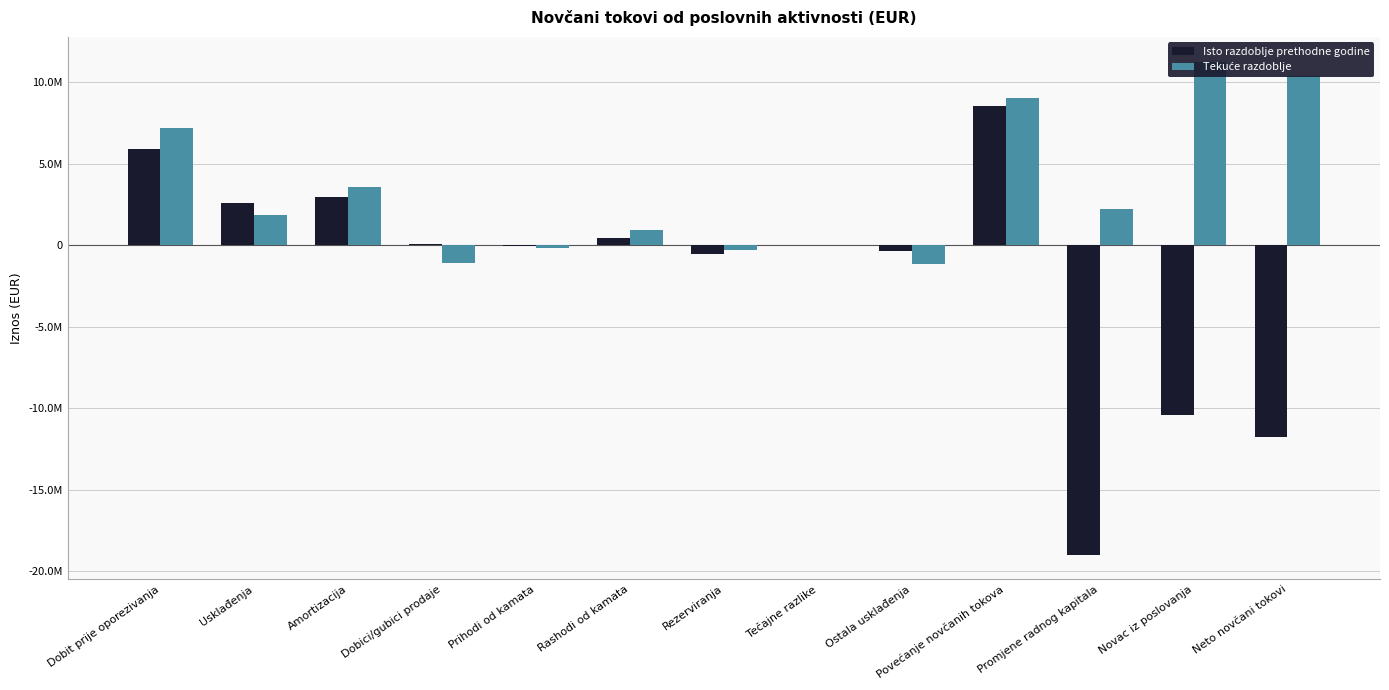

Reading right to left, extract all data points from this chart.

Isto razdoblje prethodne godine: Neto novčani tokovi=-11779623	Novac iz poslovanja=-10431188	Promjene radnog kapitala=-18986313	Povećanje novčanih tokova=8555125	Ostala usklađenja=-349547	Tečajne razlike=10390	Rezerviranja=-516909	Rashodi od kamata=434902	Prihodi od kamata=-13875	Dobici/gubici prodaje=87257	Amortizacija=2965800	Usklađenja=2618018	Dobit prije oporezivanja=5937107
Tekuće razdoblje: Neto novčani tokovi=10376268	Novac iz poslovanja=11283794	Promjene radnog kapitala=2211420	Povećanje novčanih tokova=9072374	Ostala usklađenja=-1124050	Tečajne razlike=-4463	Rezerviranja=-272432	Rashodi od kamata=935035	Prihodi od kamata=-177694	Dobici/gubici prodaje=-1065058	Amortizacija=3561759	Usklađenja=1853097	Dobit prije oporezivanja=7219277